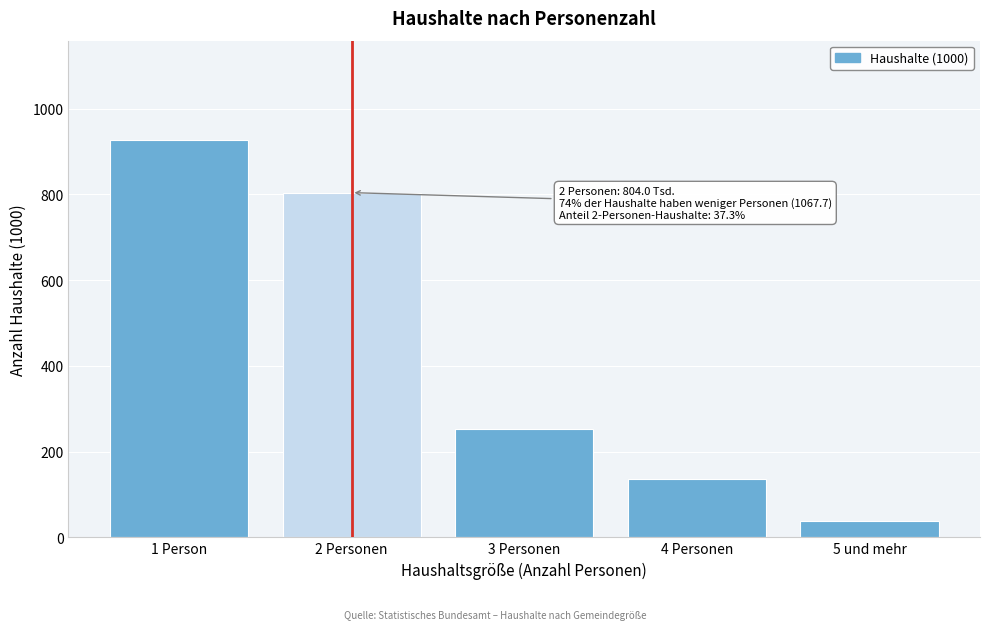

Reading left to right, what are all the values shown in this chart?

926.7	804.0	252.0	135.1	38.9